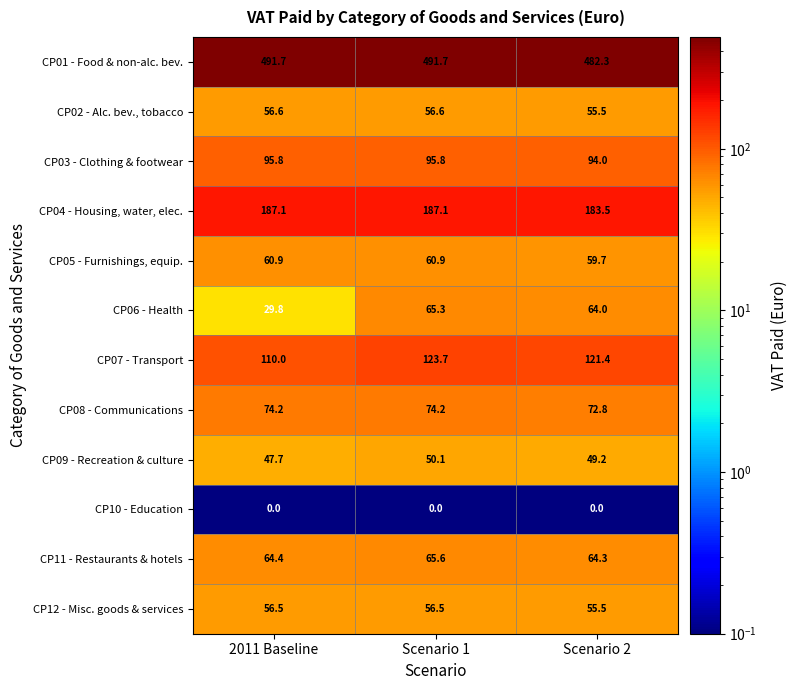

Where is CP06 - Health nearest to the value 47?

Scenario 2